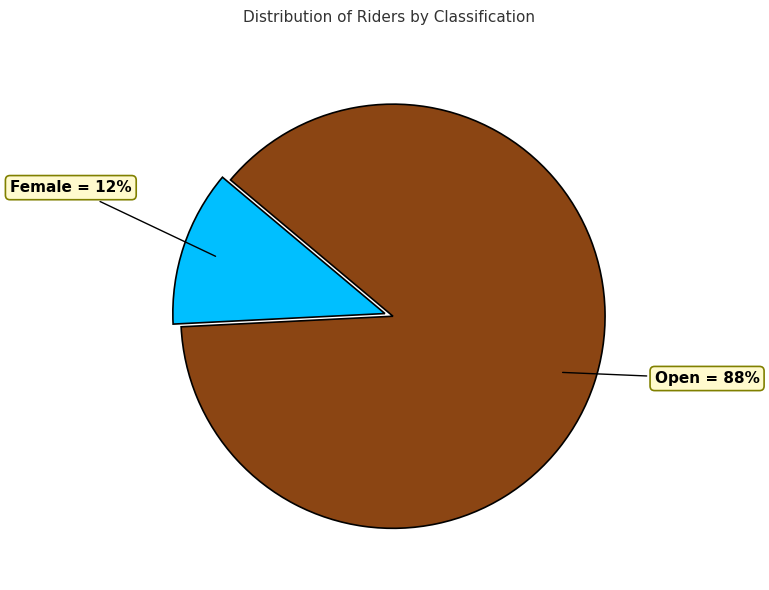

Which slice is the smallest?

Female